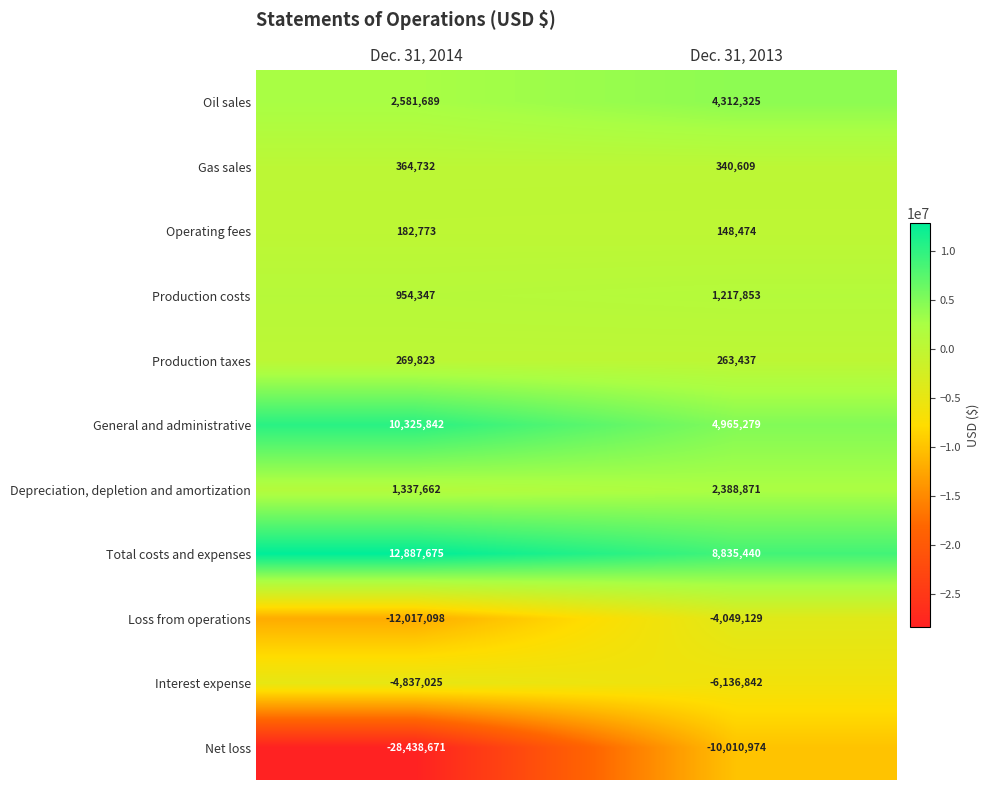

True or false: Oil sales has a value of 4312325 at Dec. 31, 2013.

True